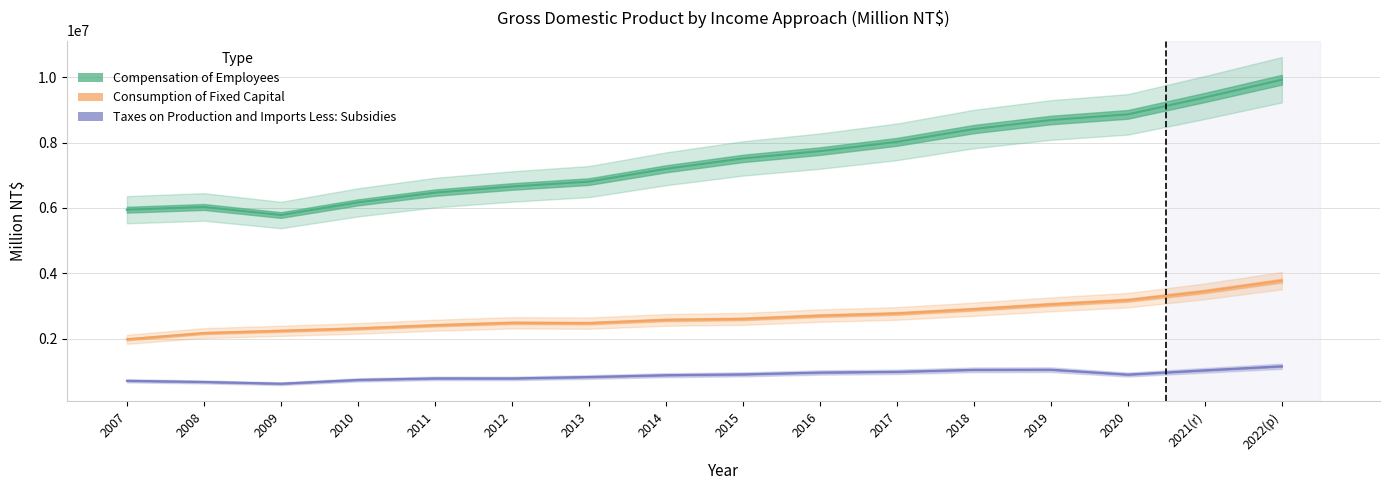

At which category does Compensation of Employees reach its first local valley?

2009